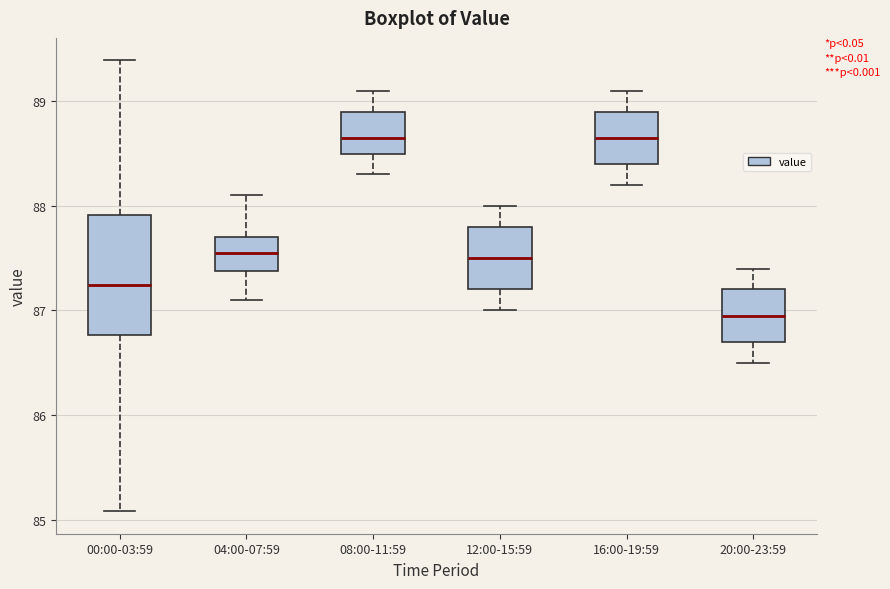

Reading left to right, transcribe this box plot: for each box, give where its median line is, the range the box spans, and where its two whiskers end, as read against the y-axis. The values are not printed on the chart, so give them approximately, as read against the axis.

00:00-03:59: median 87.2, box 86.8 to 87.9, whiskers 85.1 to 89.4
04:00-07:59: median 87.6, box 87.4 to 87.7, whiskers 87.1 to 88.1
08:00-11:59: median 88.7, box 88.5 to 88.9, whiskers 88.3 to 89.1
12:00-15:59: median 87.5, box 87.2 to 87.8, whiskers 87.0 to 88.0
16:00-19:59: median 88.7, box 88.4 to 88.9, whiskers 88.2 to 89.1
20:00-23:59: median 87.0, box 86.7 to 87.2, whiskers 86.5 to 87.4